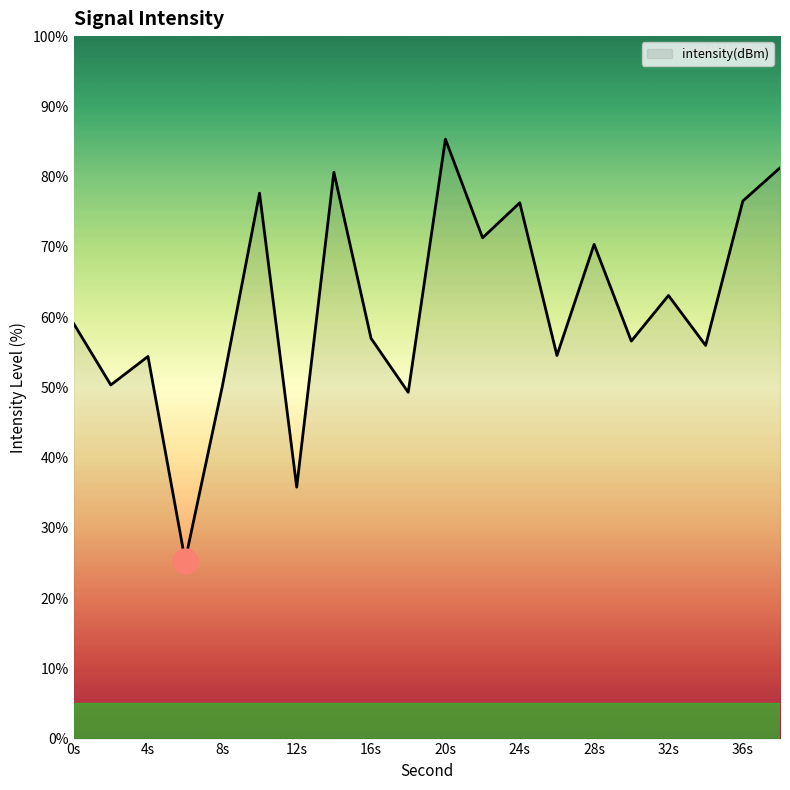

What is the smallest value displayed?

25.3